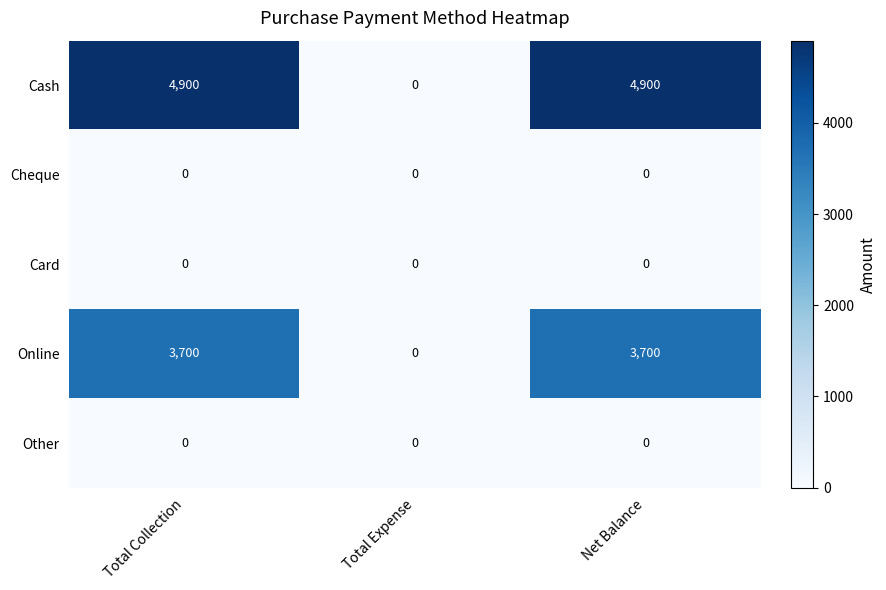

Which series changed the most between Total Expense and Net Balance?

Cash